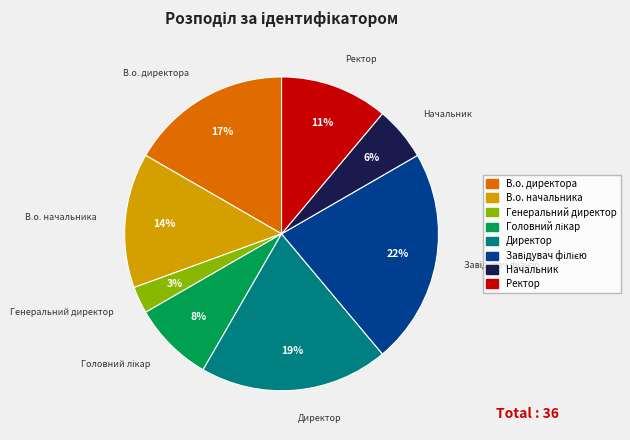

Which has a higher value, Генеральний директор or Директор?

Директор